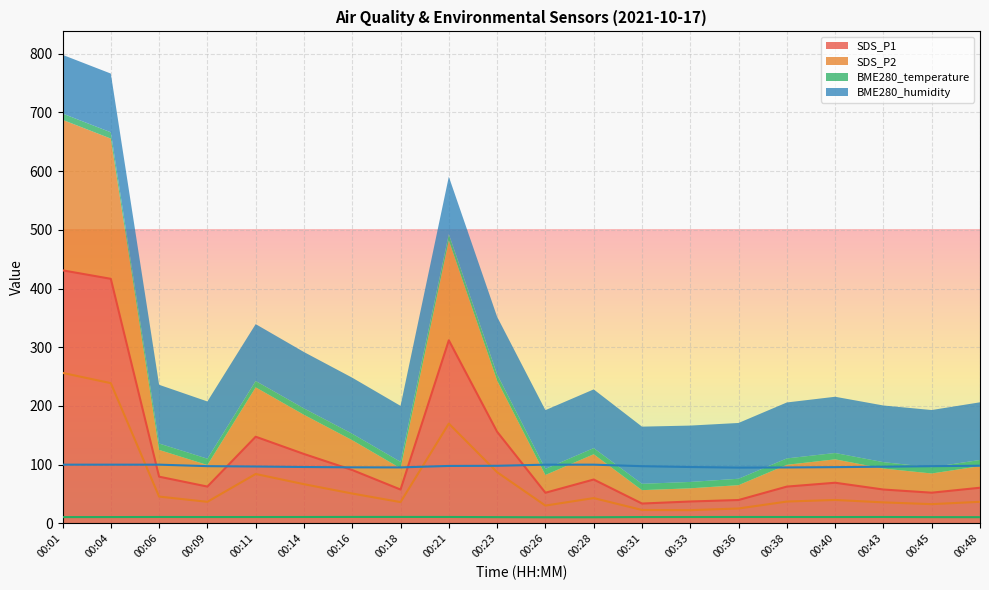

What is the maximum value for SDS_P1?

431.0